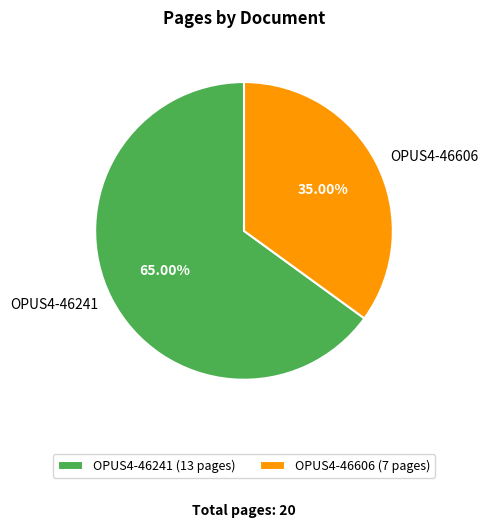

To the nearest percent, what is the combined percentage of OPUS4-46606 and OPUS4-46241?

100%